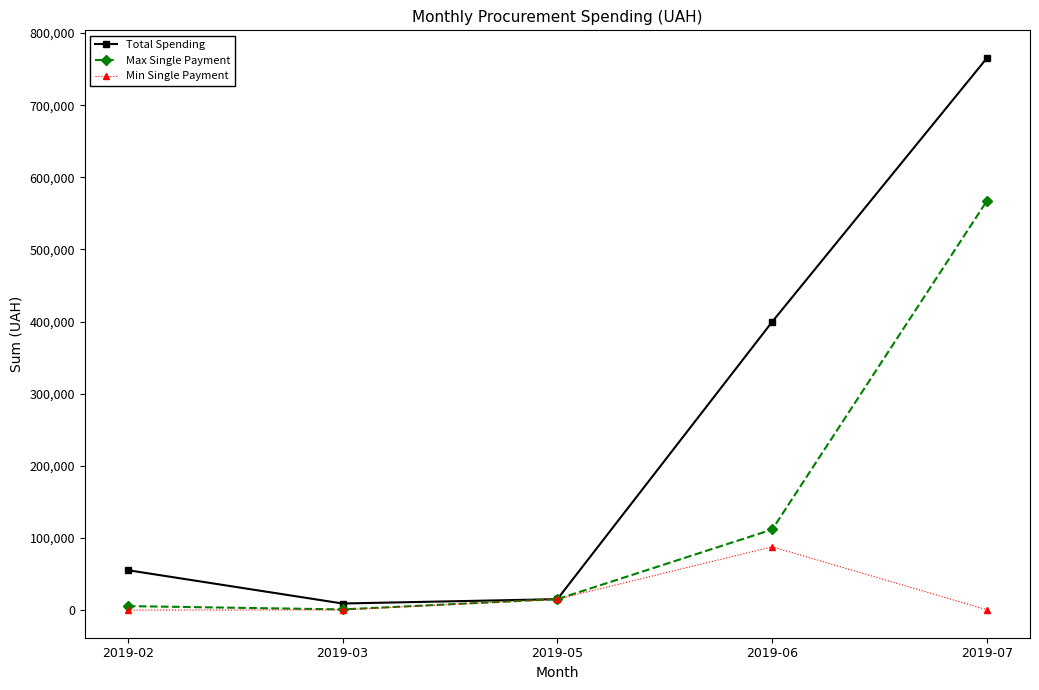

What is the maximum value shown in the chart?

765437.1